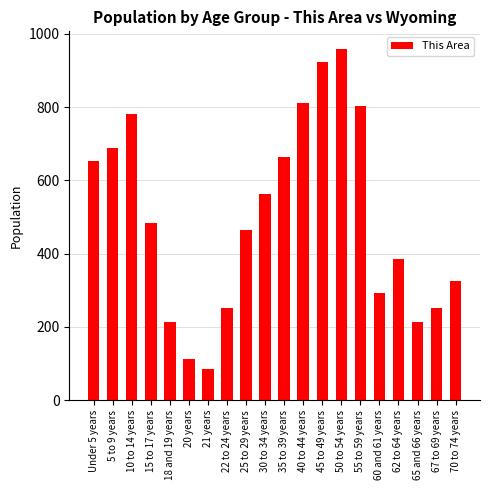

What is the sum of the values at 25 to 29 years and 35 to 39 years?

1128